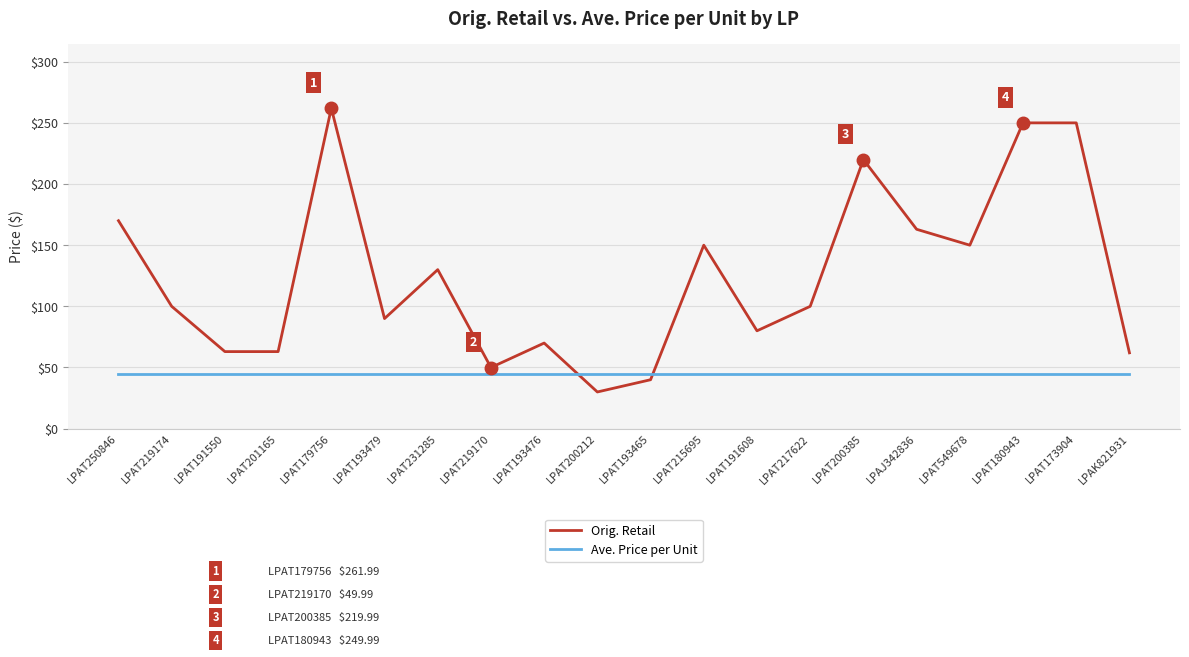

The Ave. Price per Unit series shows 68.5 at LPAT200385. True or false?

False